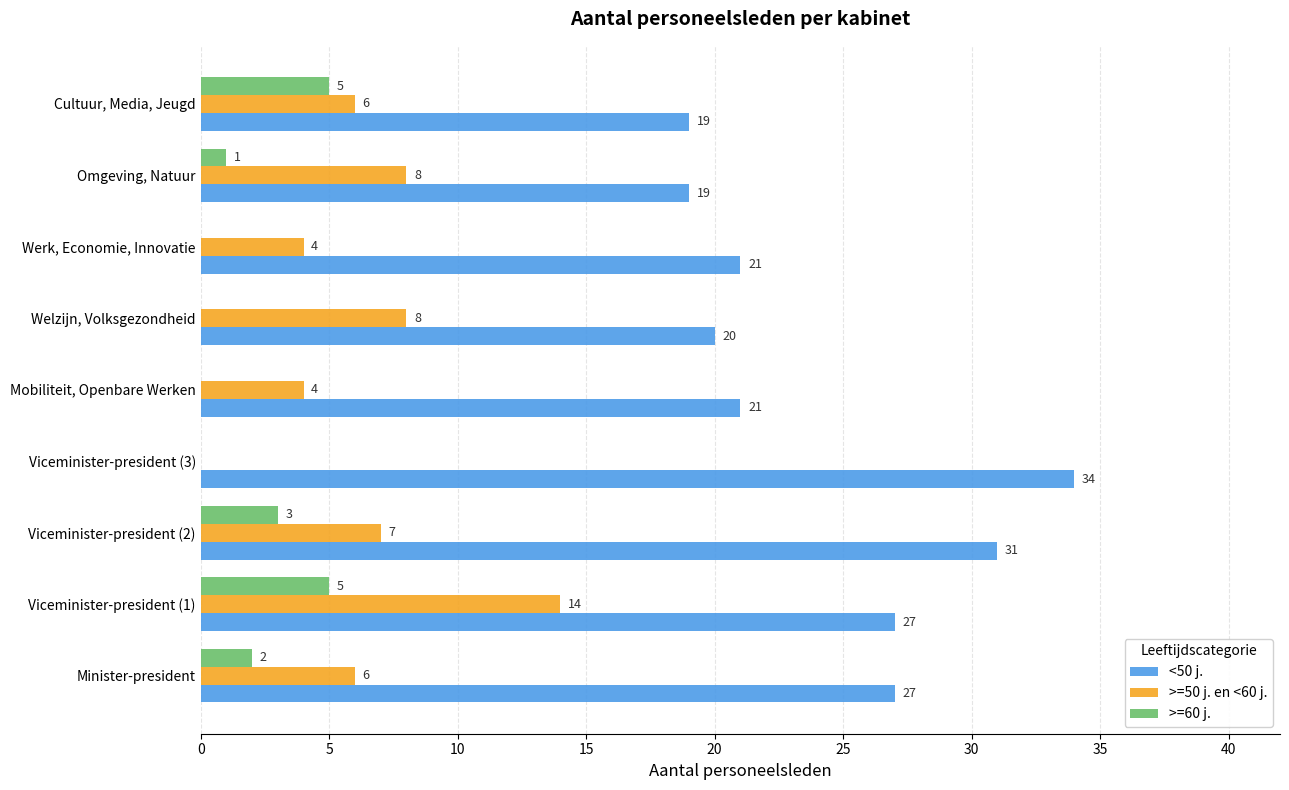

True or false: >=60 j. has a value of 5 at Cultuur, Media, Jeugd.

True